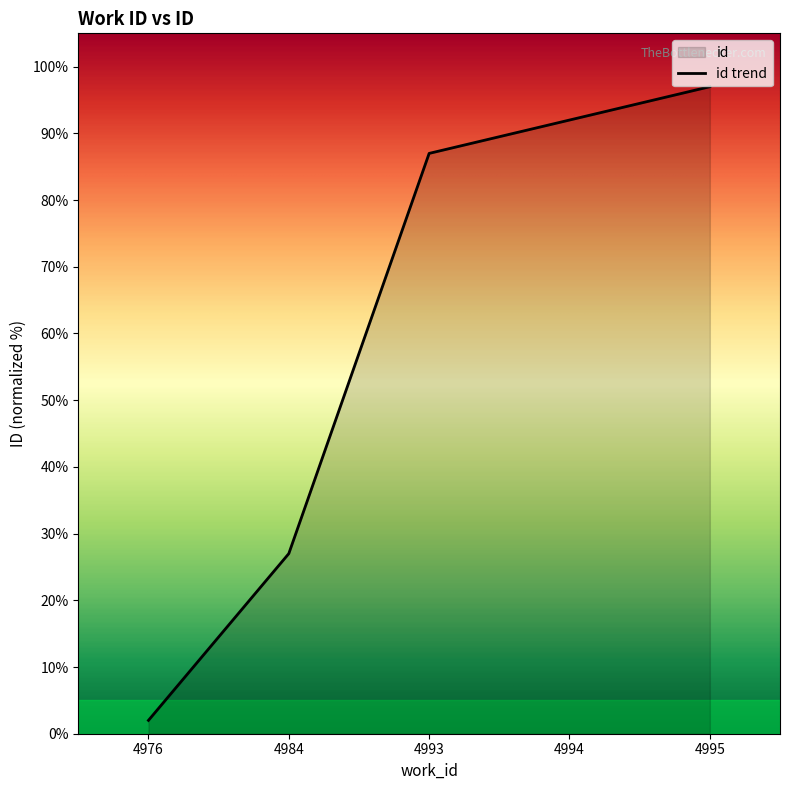

What is the value of the 3rd point from the left?

87